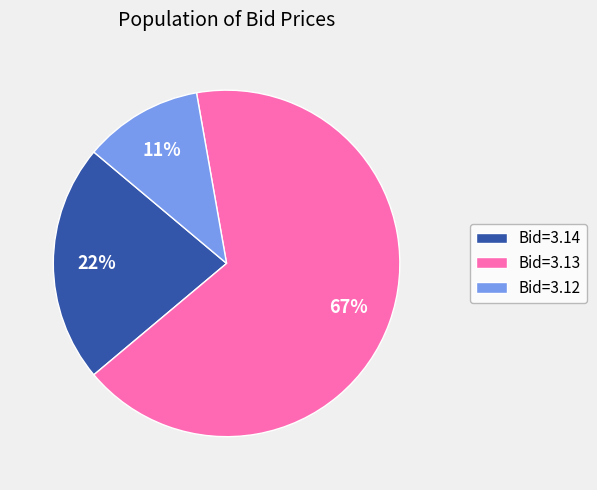

Count the number of slices in the pie.

3